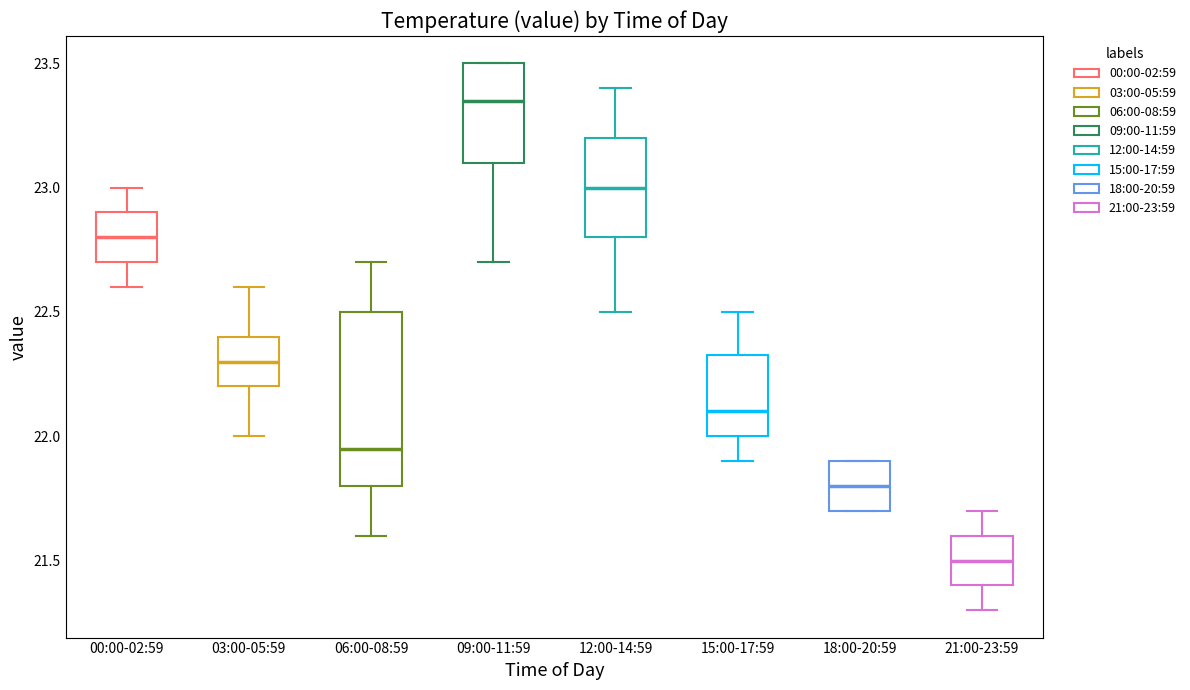

Where is the upper edge of the box for 12:00-14:59 on the y-axis? The values are not printed on the chart, so give them approximately, as read against the axis.

23.20